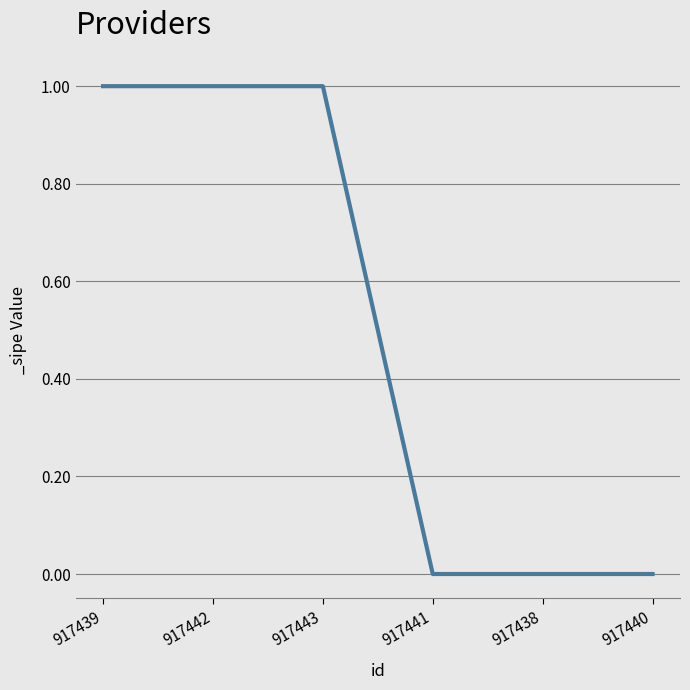

Reading left to right, what are all the values shown in this chart?

1	1	1	0	0	0